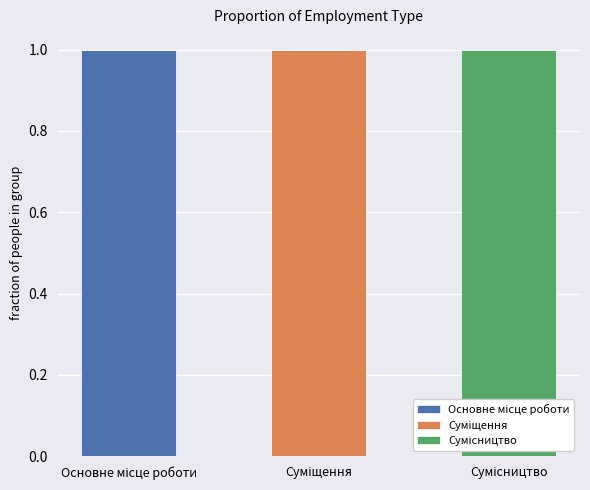

Are the bars grouped side by side (vs. stacked)?

No